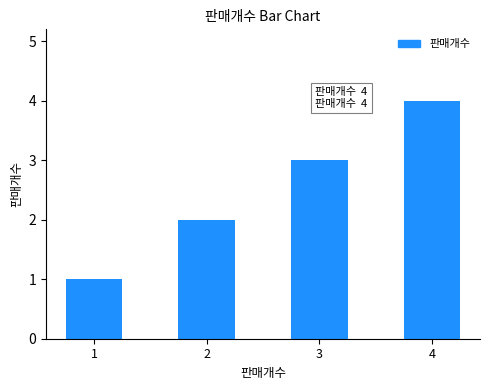

What is the difference between the values at 2 and 4?

2